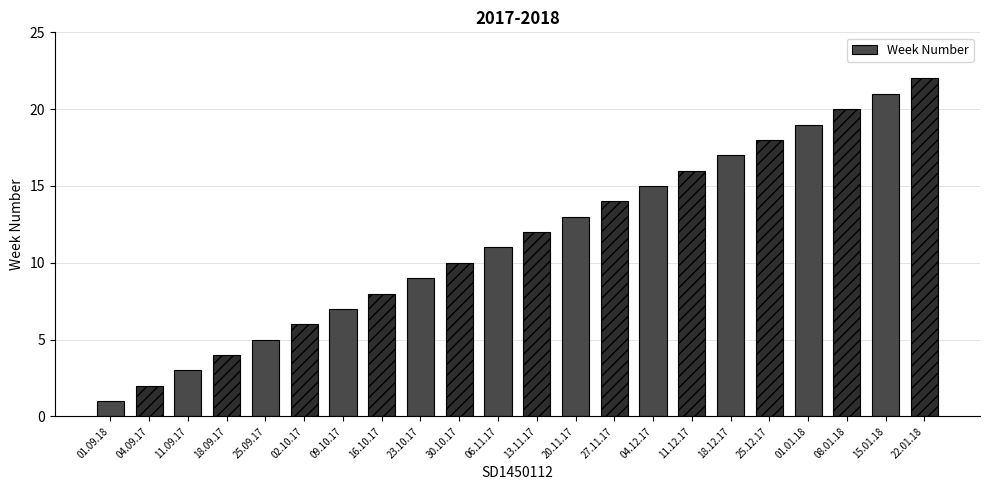

Which category has the lowest value across all series?

01.09.18